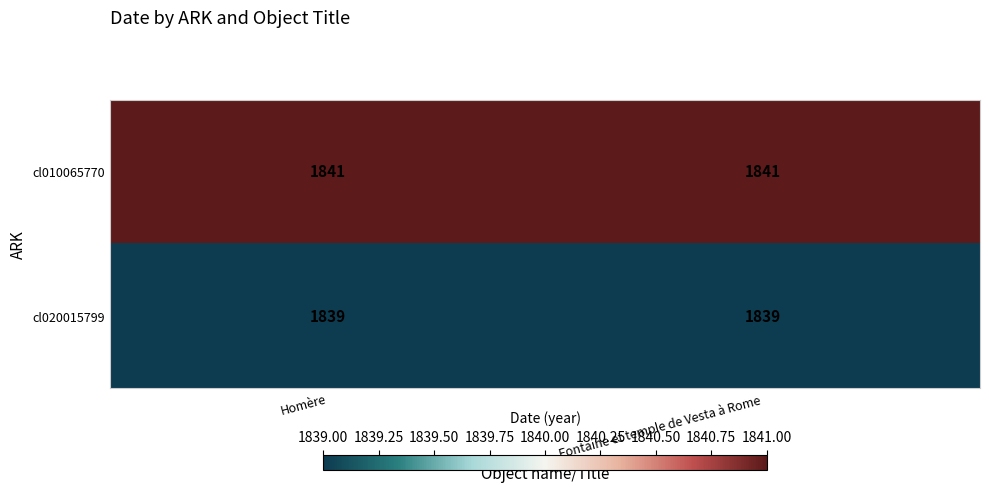

The value of cl010065770 at Homère is 1841. True or false?

True